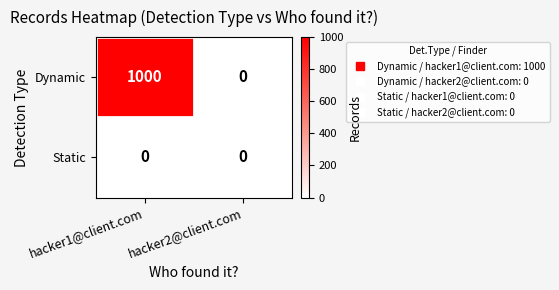

What is the spread (max minus min) of values at hacker1@client.com?

1000